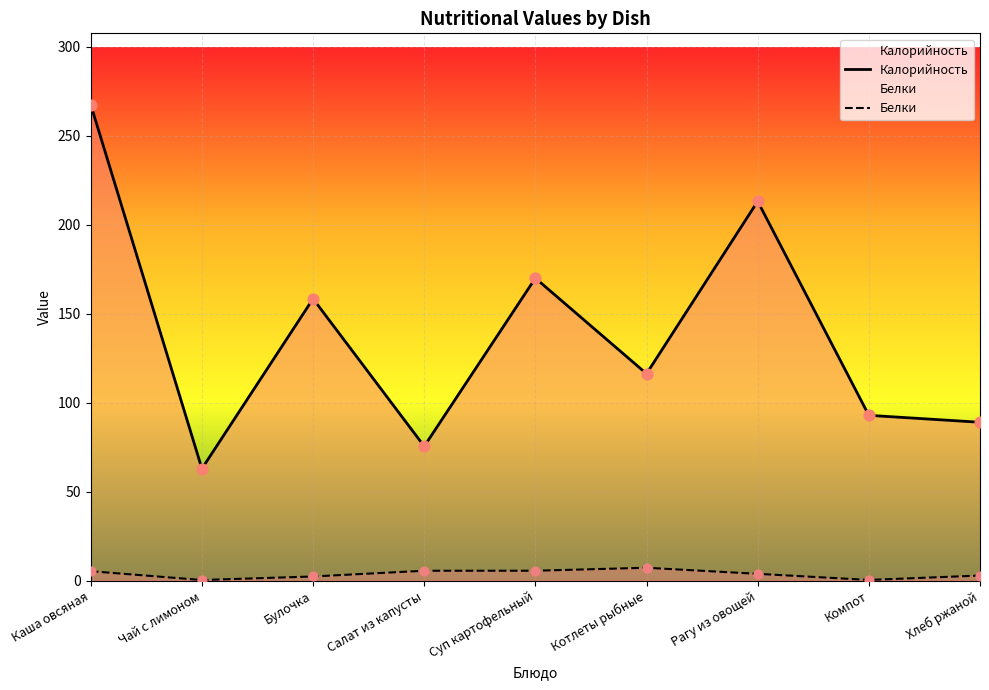

What are all the series names shown in the legend?

Калорийность, Белки